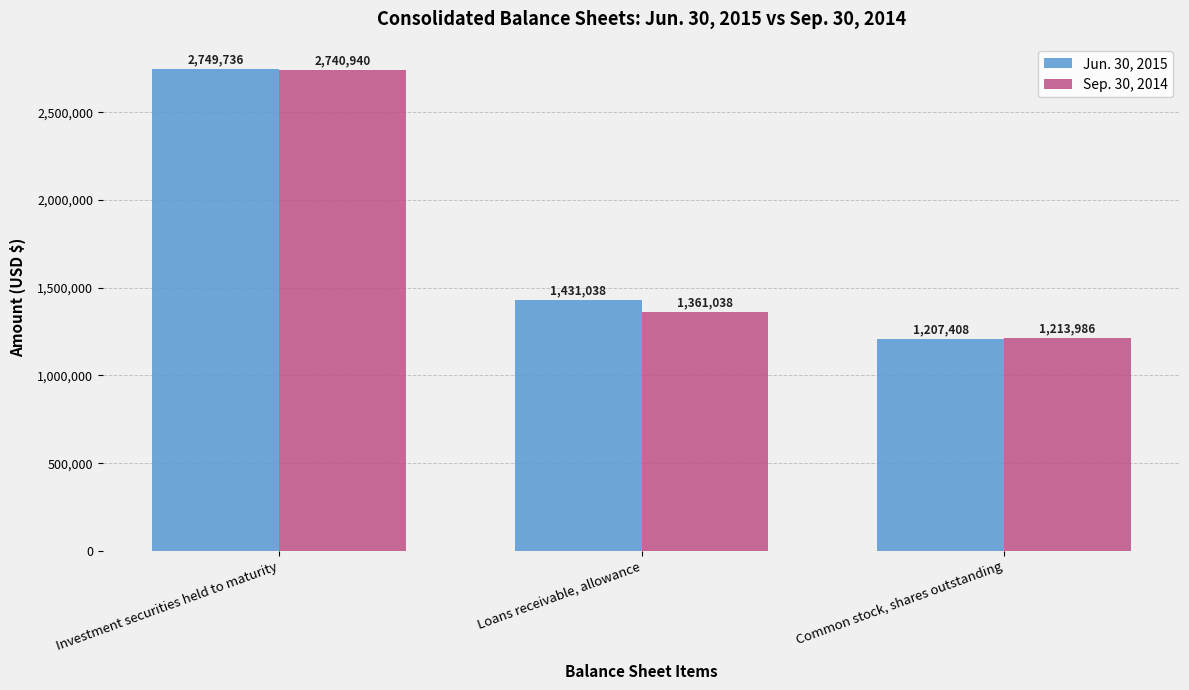

What is the value of the Jun. 30, 2015 bar at the 2nd from the left?

1431038